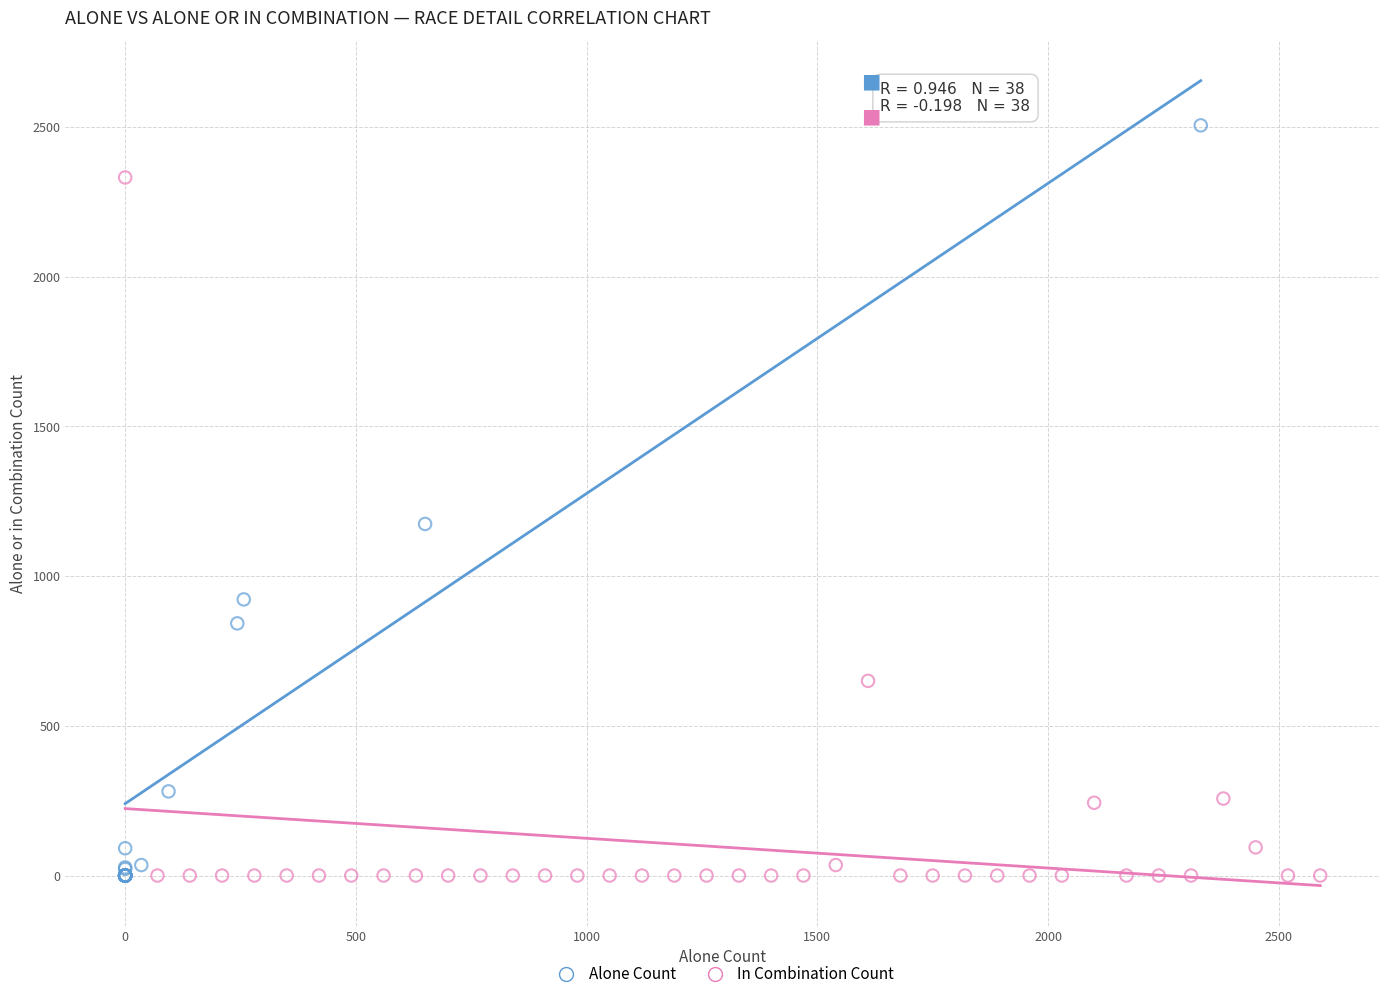

Which series has the widest spread of Y values?

Alone Count